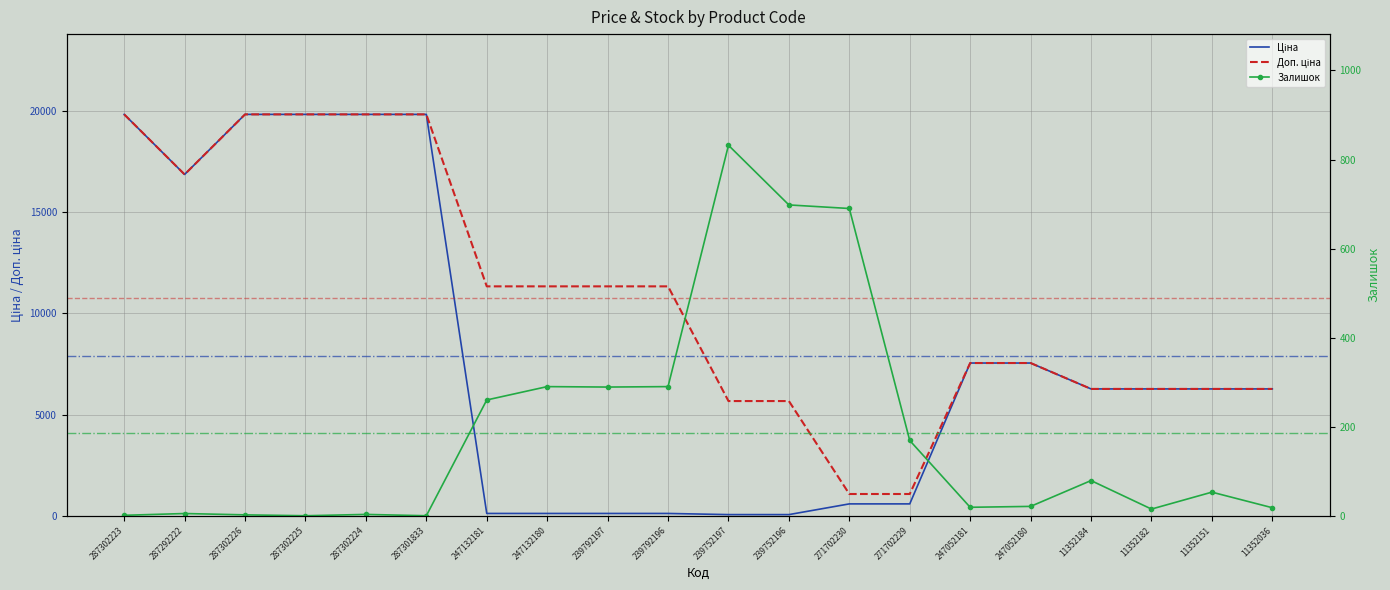

How many series are shown in this chart?

3